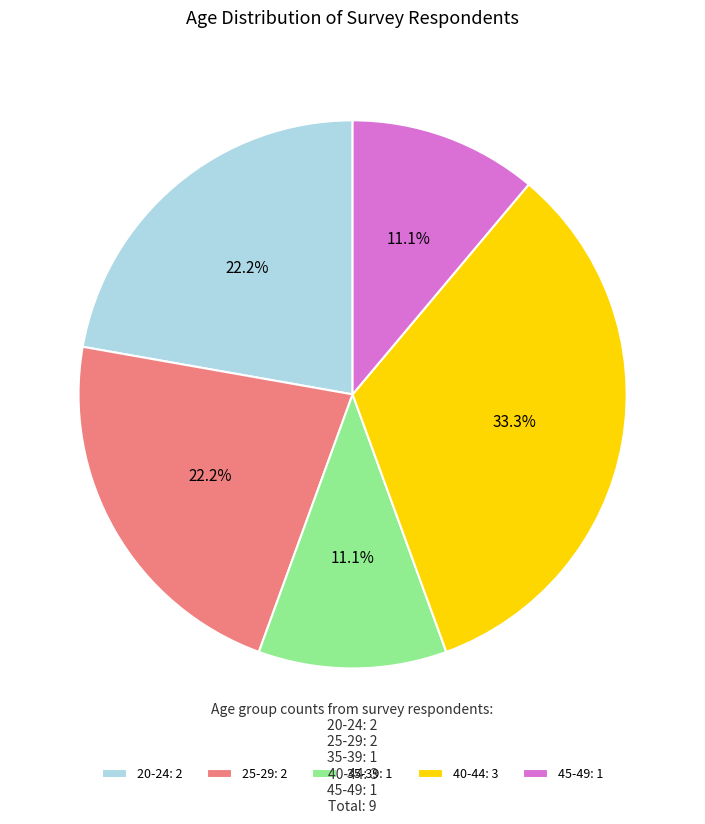

What is the largest slice in the pie chart?

40-44: 3